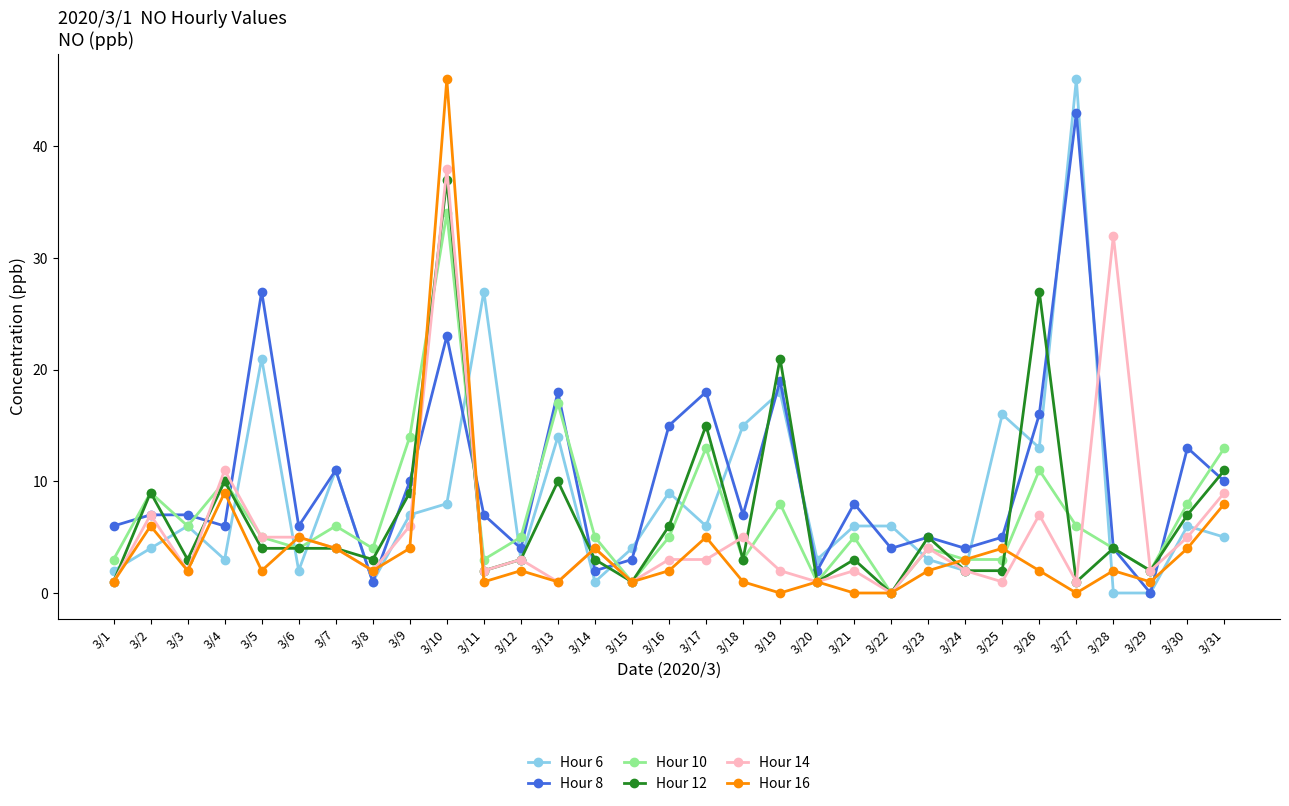

At which label does Hour 10 first exceed 5?

3/2